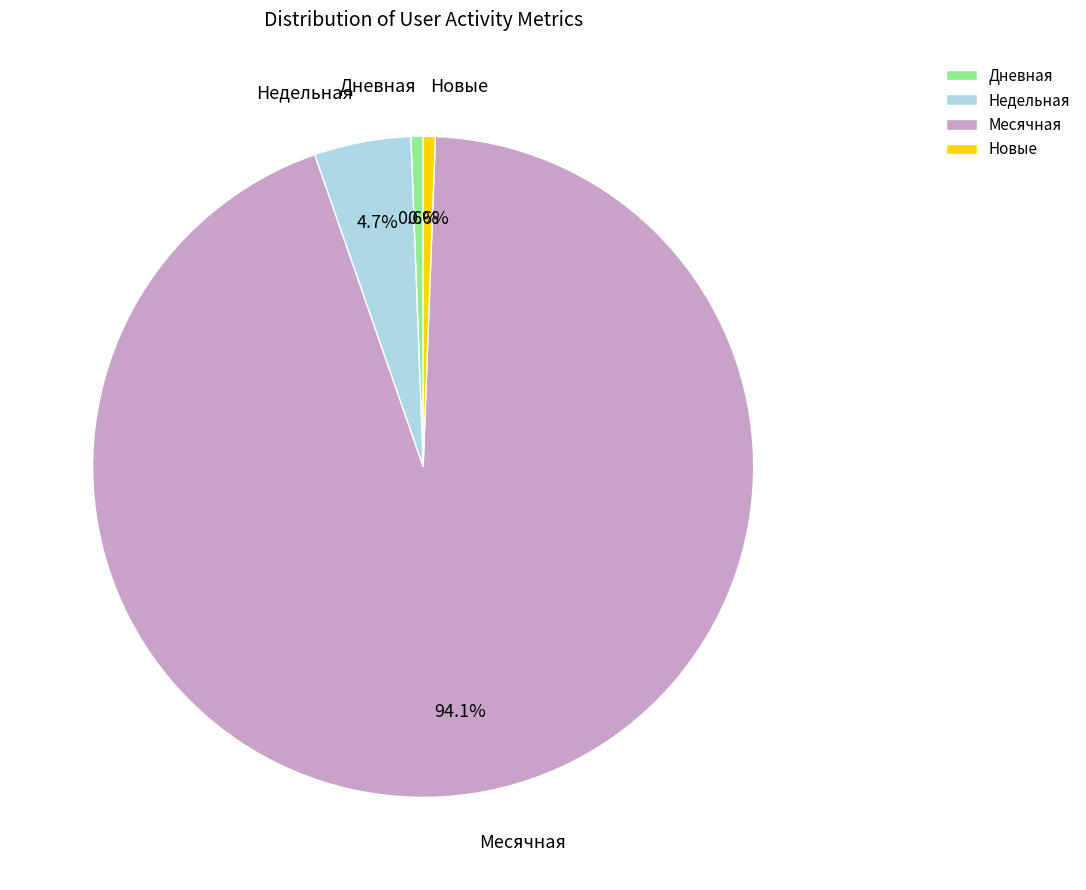

Is there a majority slice in this chart?

Yes